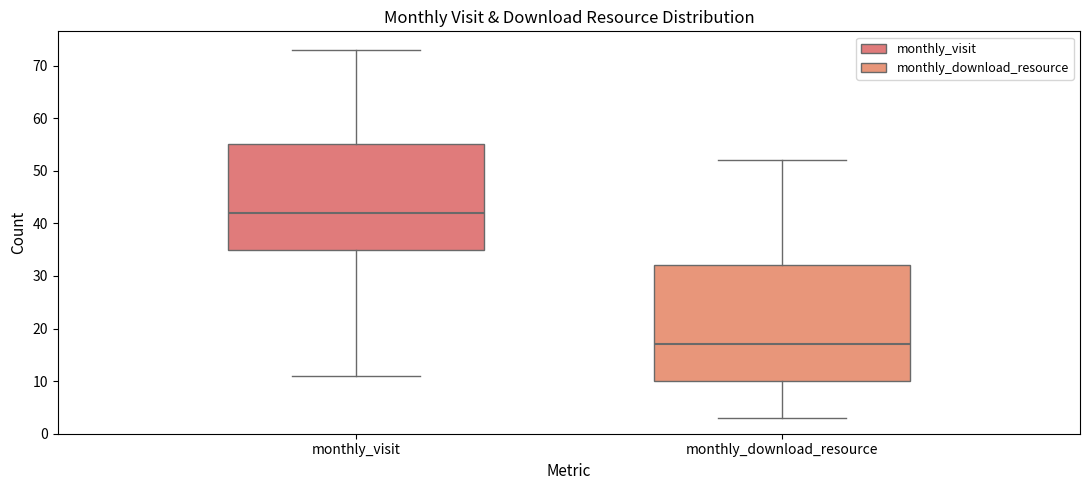

Which box is the tallest, from its lower edge to its upper edge?

monthly_download_resource